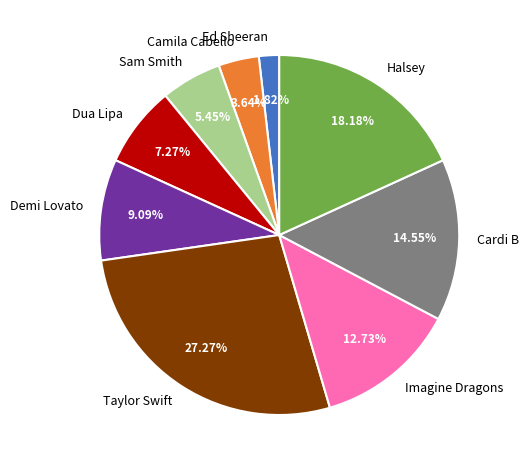

Is there any slice that represents more than half of the pie?

No